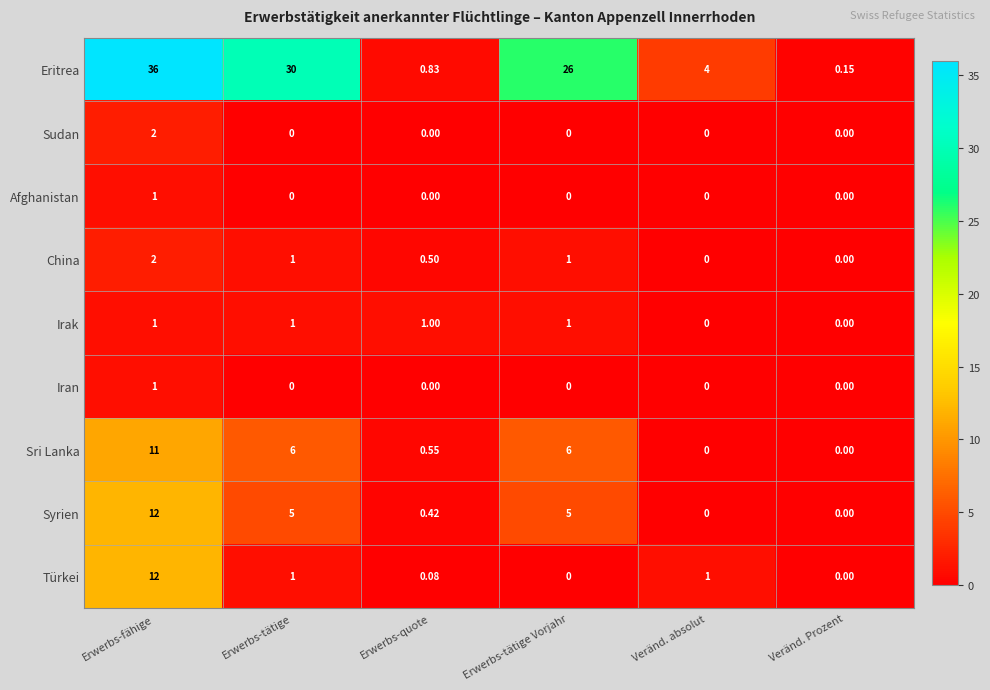

List the labels in order of Eritrea value, smallest first.

Veränd. Prozent, Erwerbs-quote, Veränd. absolut, Erwerbs-tätige Vorjahr, Erwerbs-tätige, Erwerbs-fähige